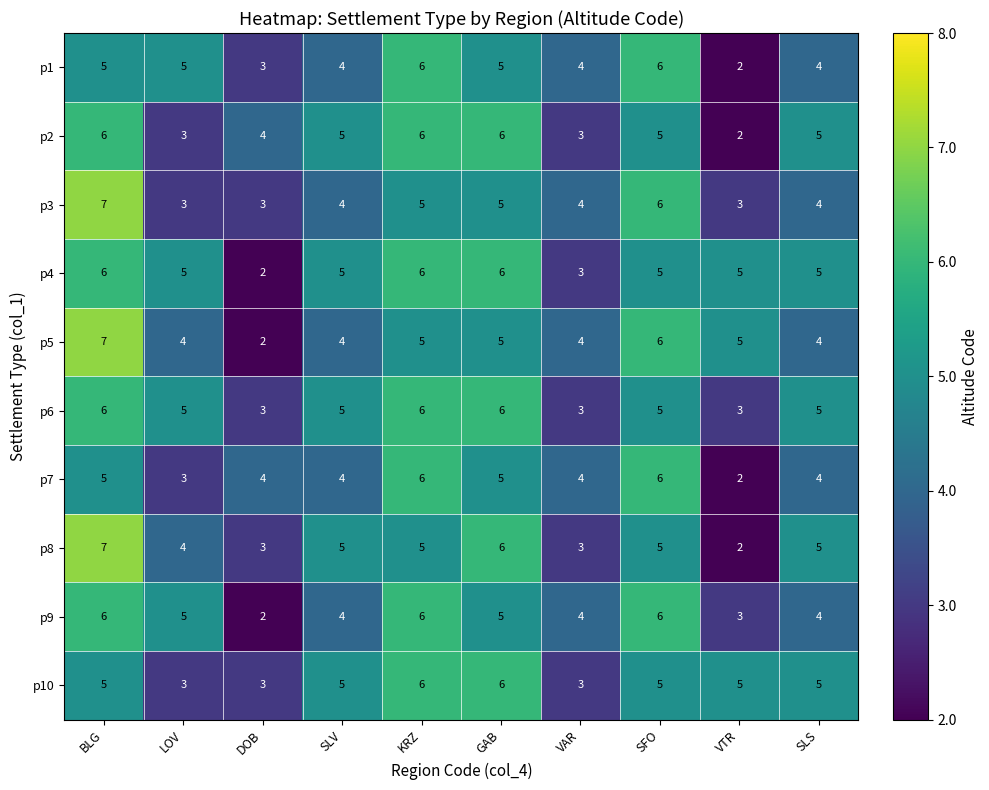

How many distinct data groups are displayed?

10